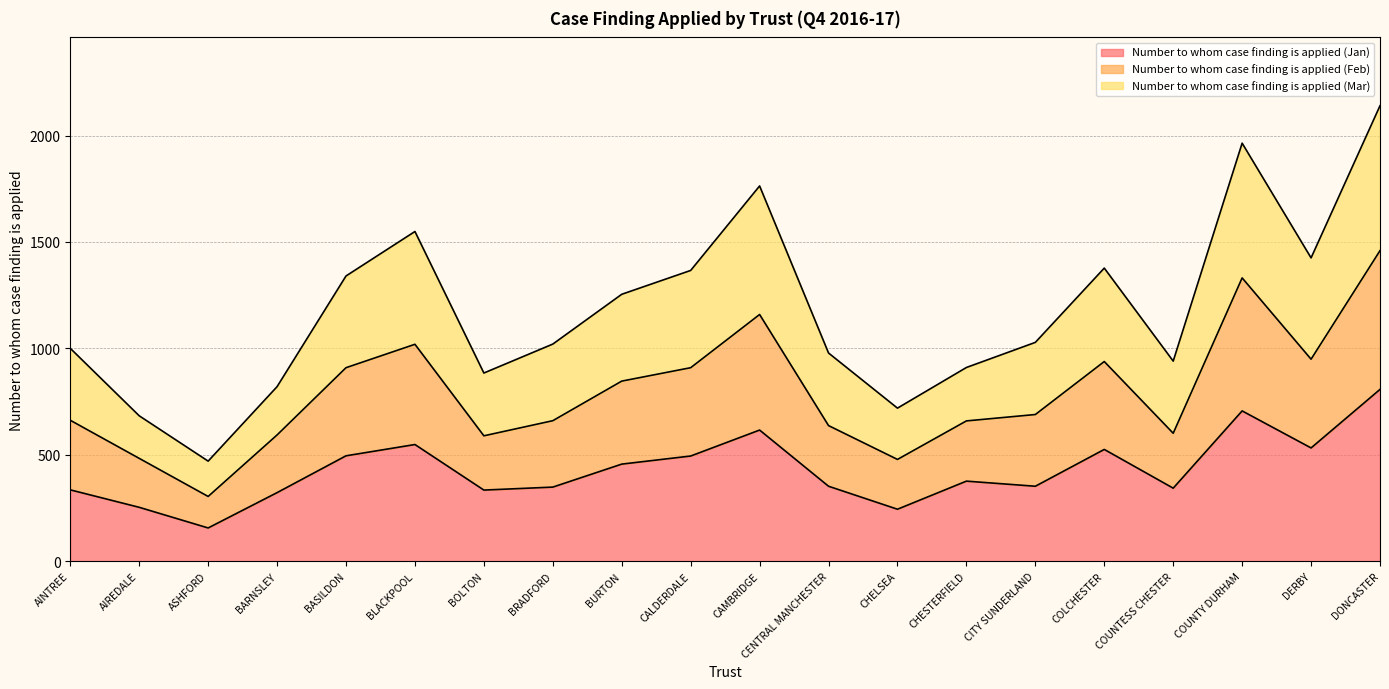

At which category is the sum across all series the highest?

DONCASTER